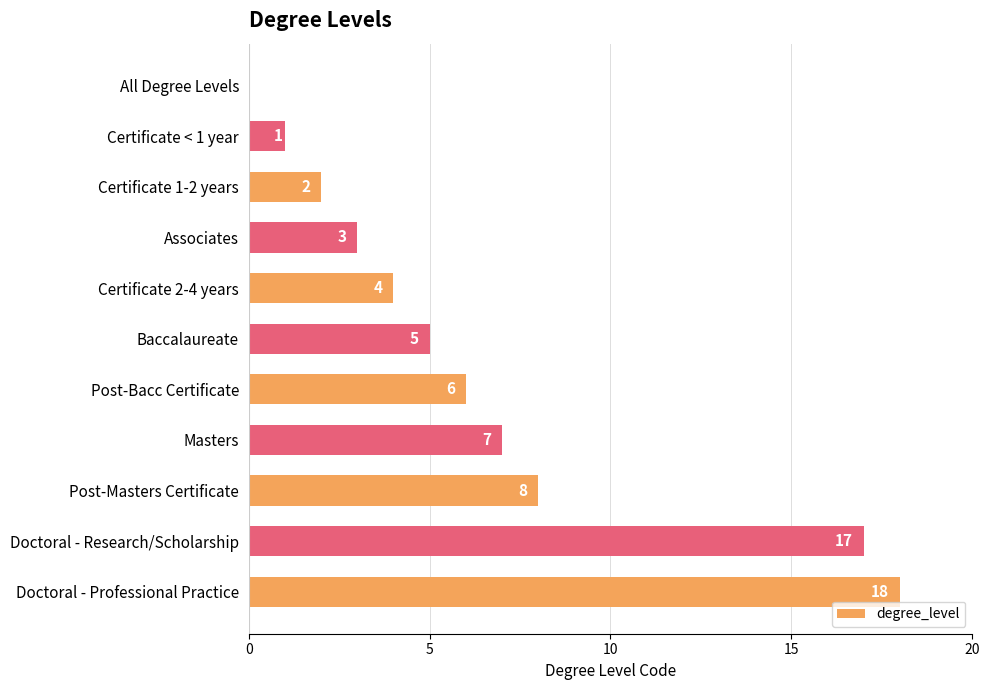

What is the ratio of the value at Certificate 1-2 years to the value at Associates?

0.7